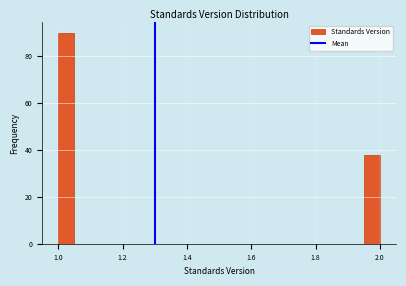

Around what value on the x-axis is the tallest bar? Give the approximate position of its centre, as read against the axis.

1.02